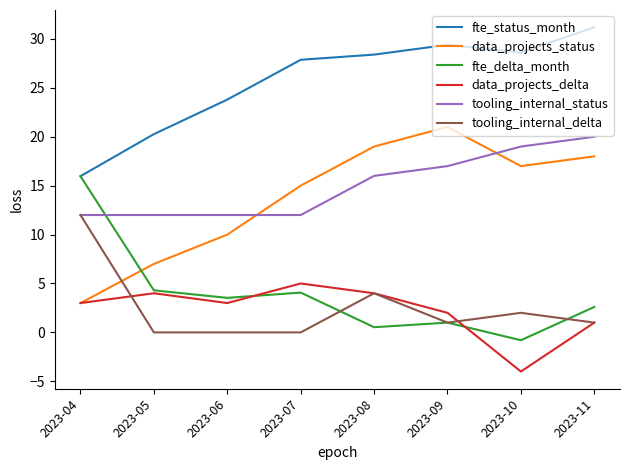

Where do data_projects_status and tooling_internal_delta first cross each other?

2023-04 and 2023-05